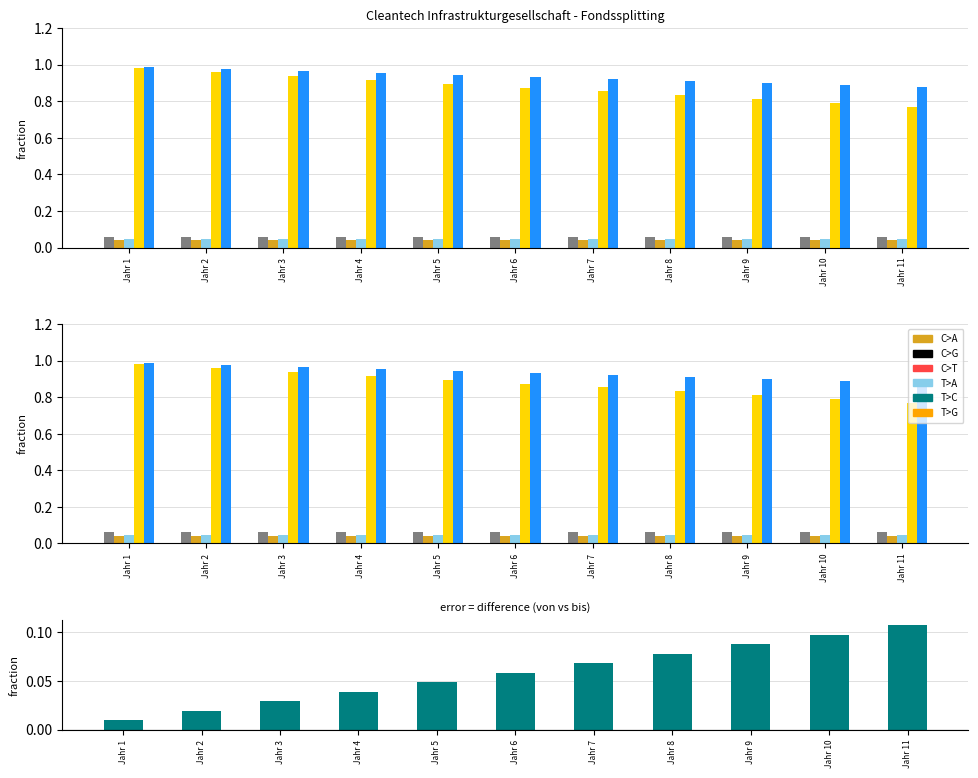

How many data points does each series have?

11